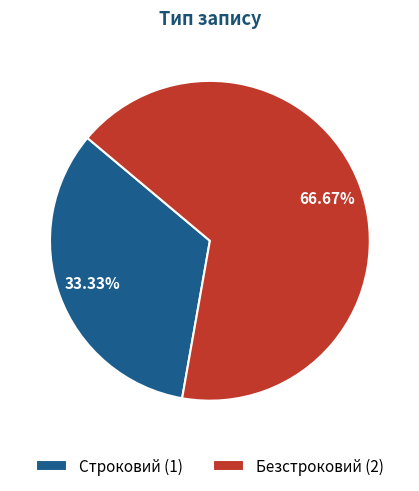

To the nearest percent, what portion does Строковий represent?

33%